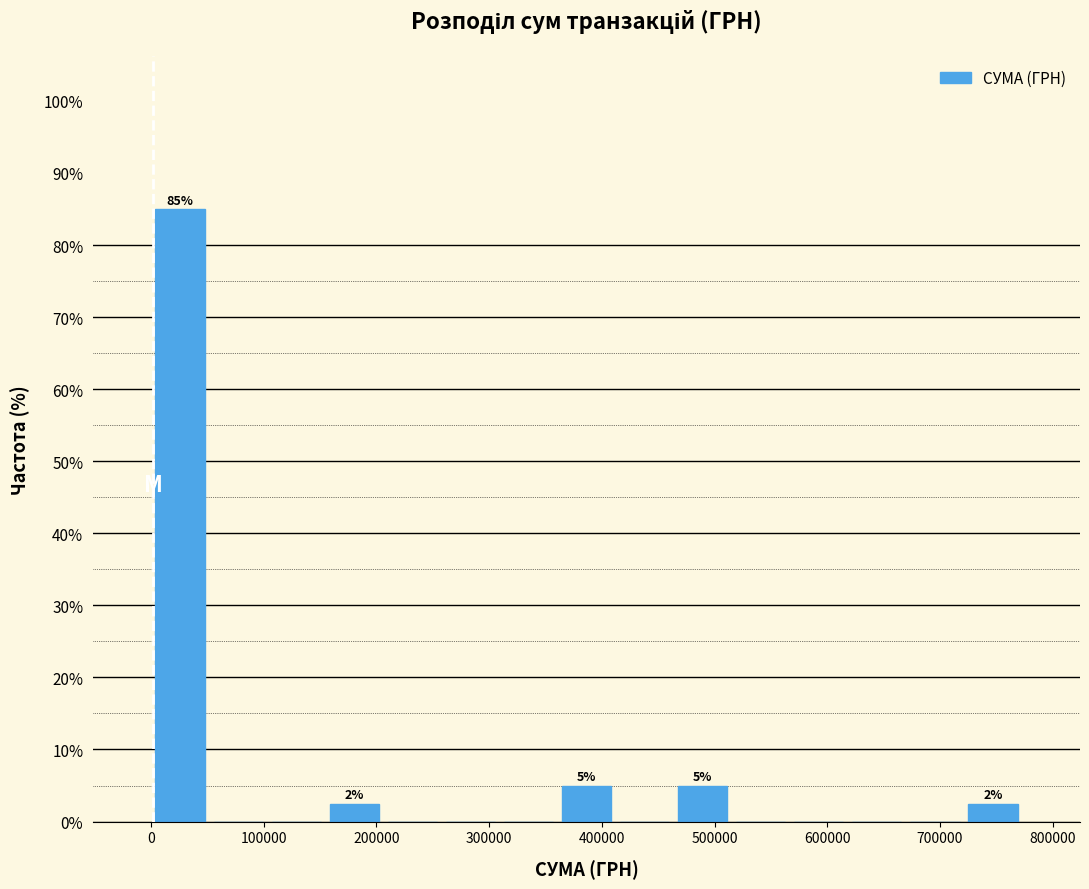

Which range on the x-axis has the tallest bar?

0 to 50000